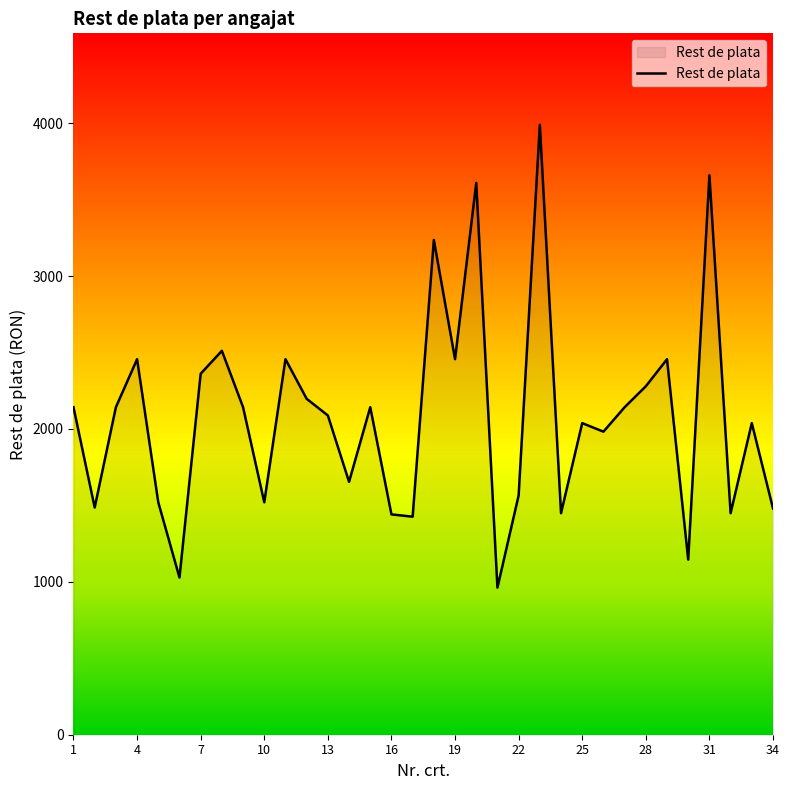

What is the difference between the maximum and minimum values?

3027